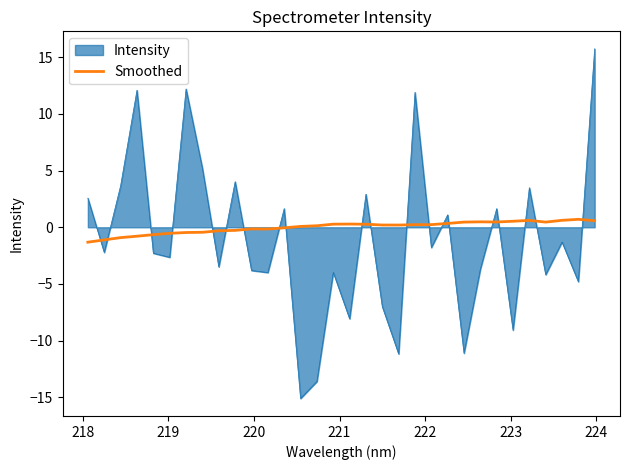

Which series has the widest spread of values?

Intensity